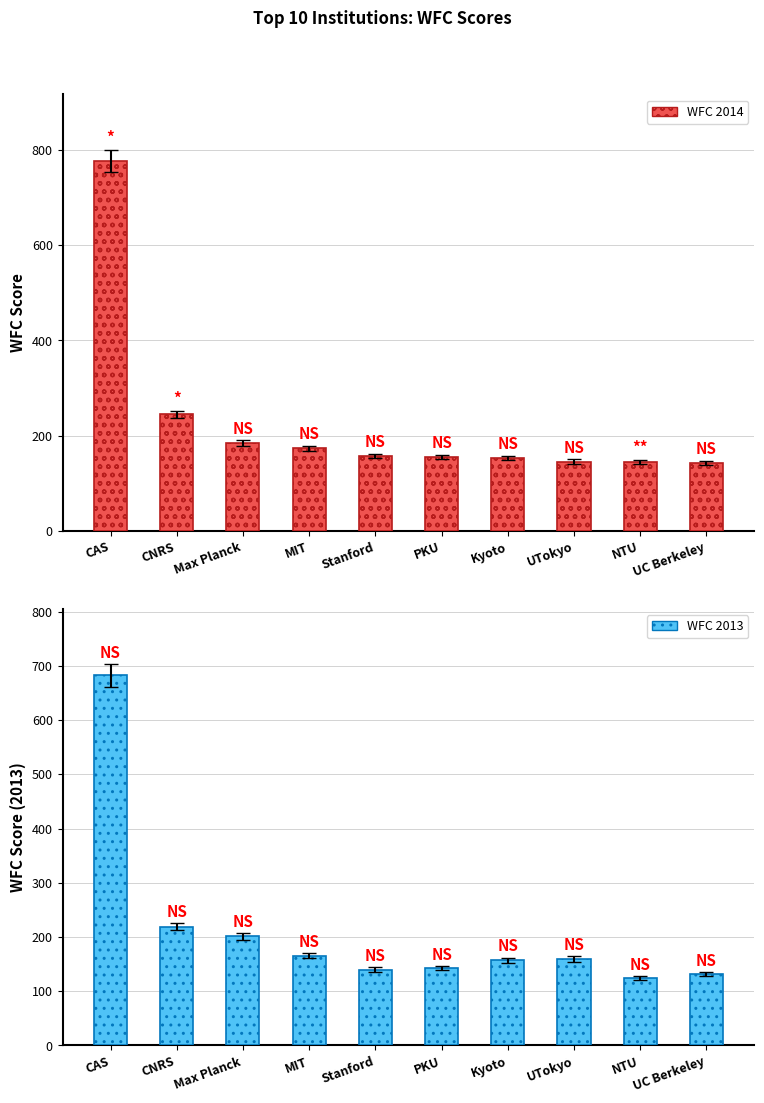

Rank the categories by WFC 2014 value from highest to lowest.

CAS, CNRS, Max Planck, MIT, Stanford, PKU, Kyoto, UTokyo, NTU, UC Berkeley